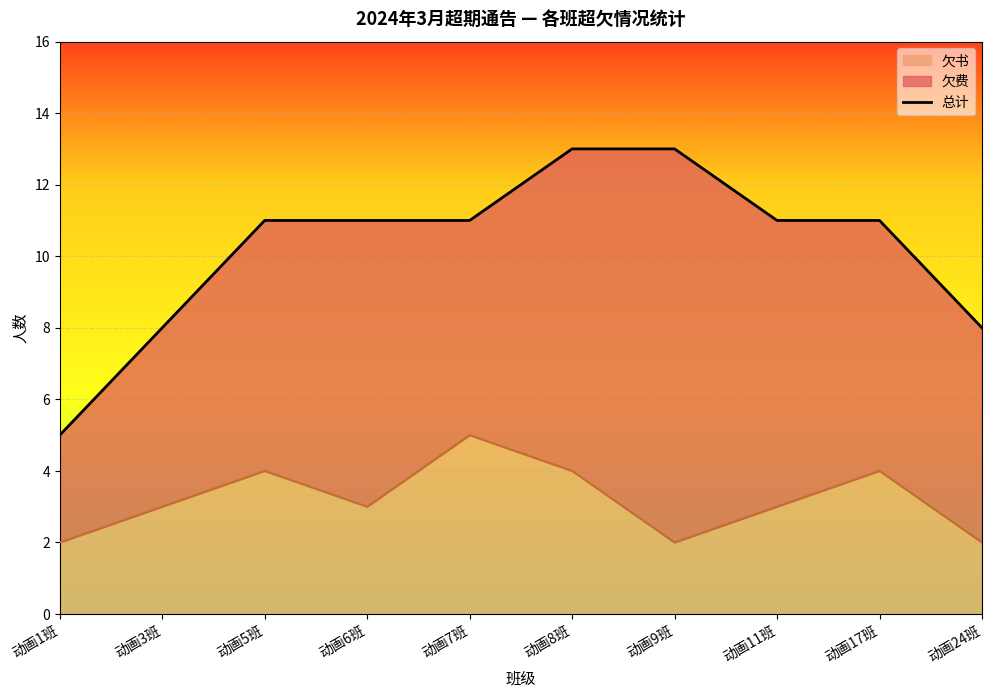

Rank the categories by value from lowest to highest.

动画1班, 动画3班, 动画24班, 动画5班, 动画6班, 动画7班, 动画11班, 动画17班, 动画8班, 动画9班